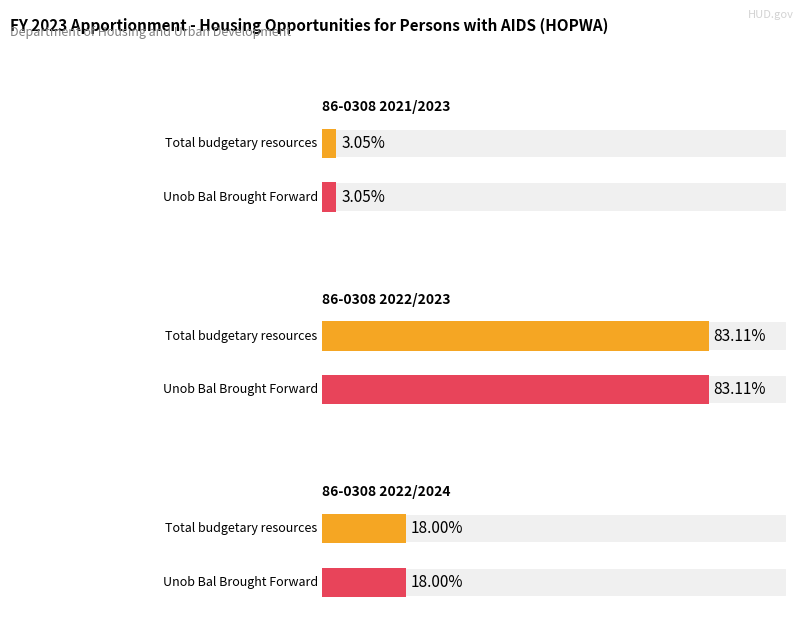

Between 86-0308 2022/2024 and 86-0308 2021/2023, which is larger?

86-0308 2022/2024